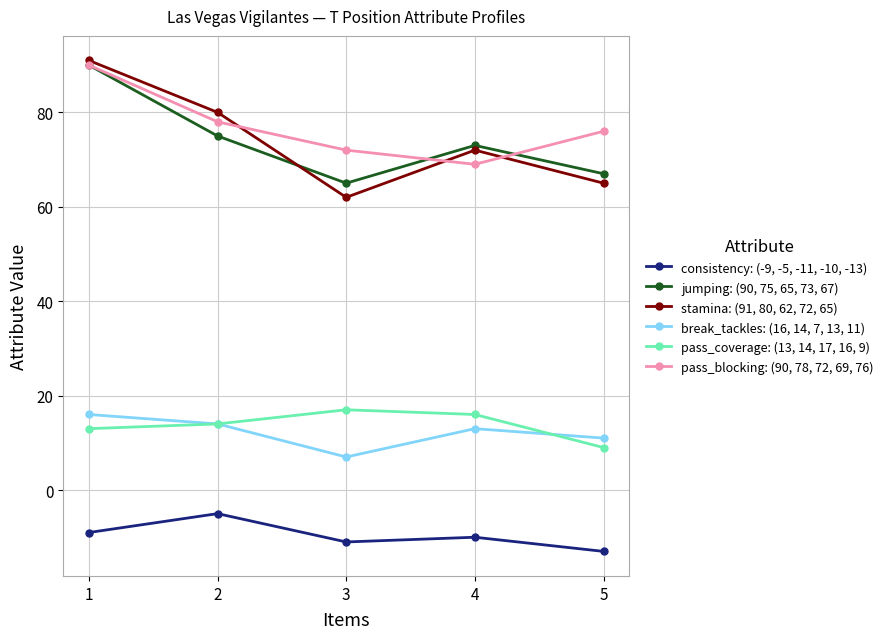

Which series has the largest total across all categories?

pass_blocking: (90, 78, 72, 69, 76)